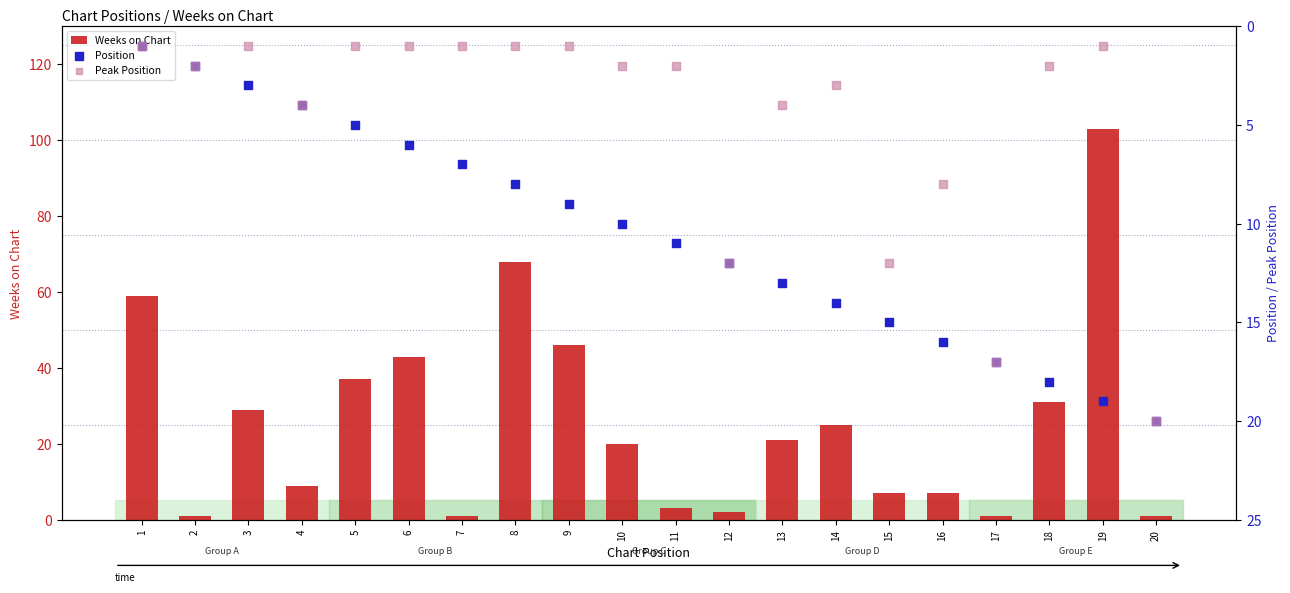

Is the value of Weeks on Chart at 6 greater than the value of Position at 12?

Yes